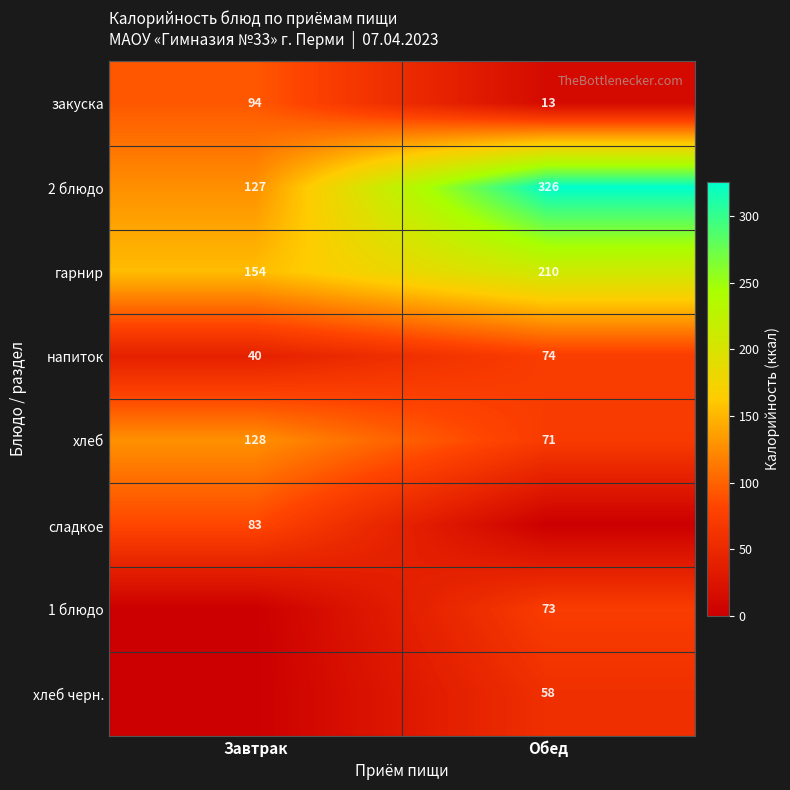

What is the maximum value for гарнир?

210